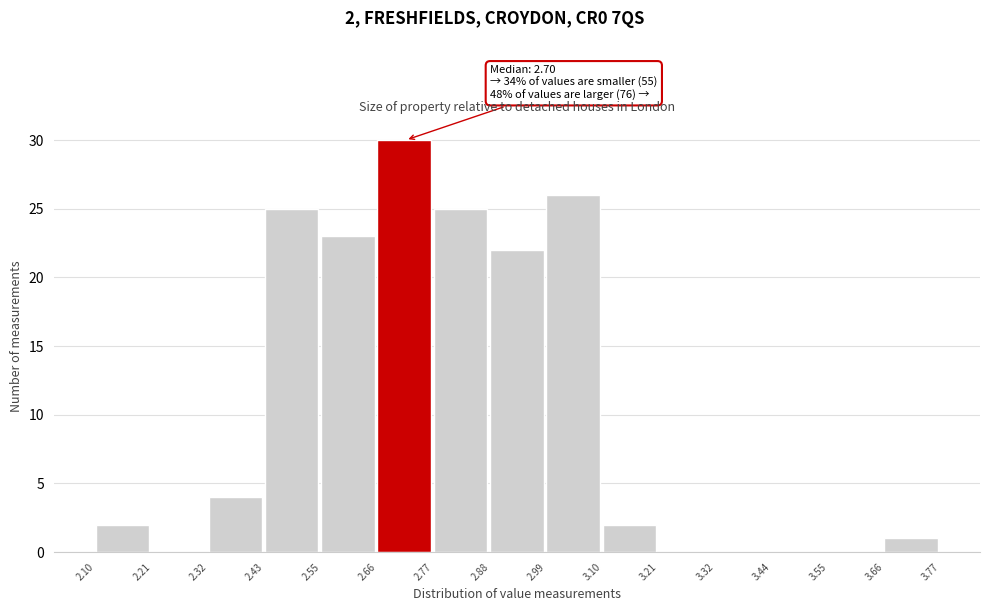

Over which range of the x-axis is the bar tallest?

2.66 to 2.77